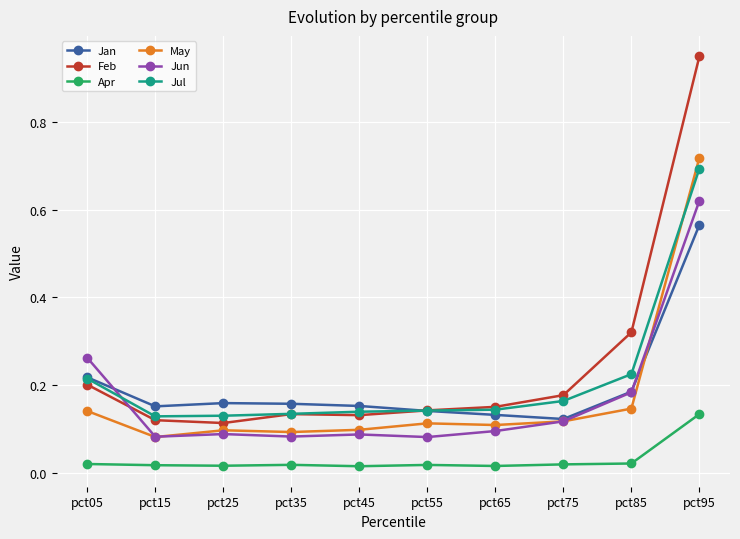

Is the value of Feb at pct95 greater than the value of Jul at pct15?

Yes